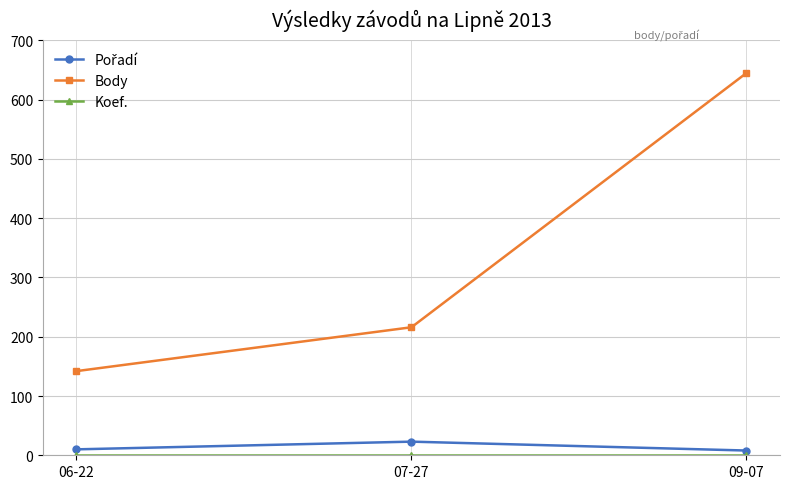

What is the sum of all Body values?

1003